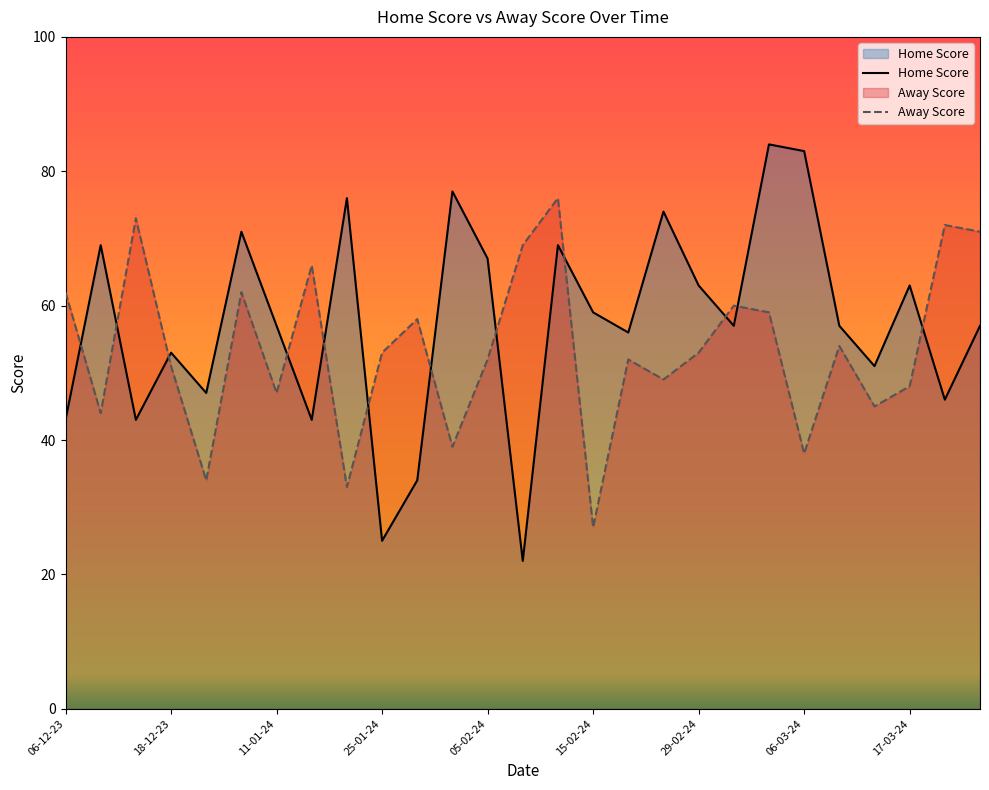

List the series in order of their overall mean, highest first.

Home Score, Away Score